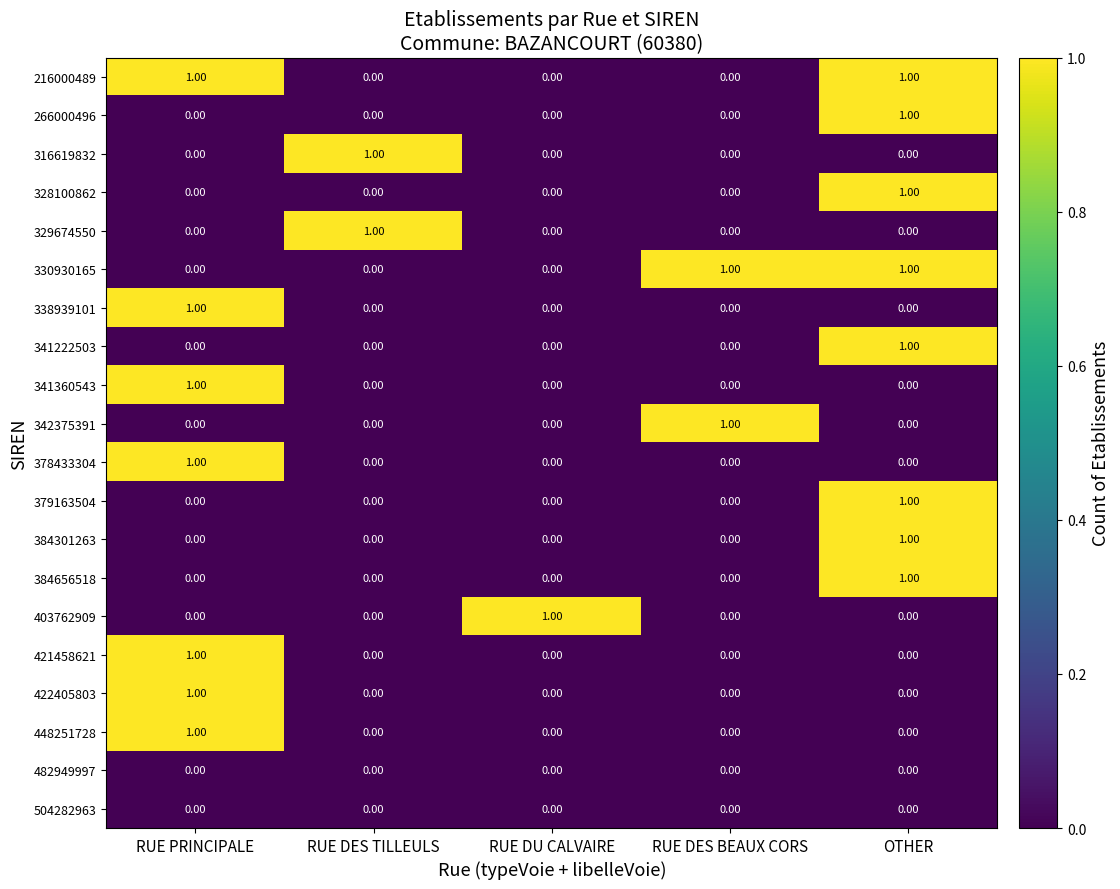

At which label does 422405803 reach its peak?

RUE PRINCIPALE